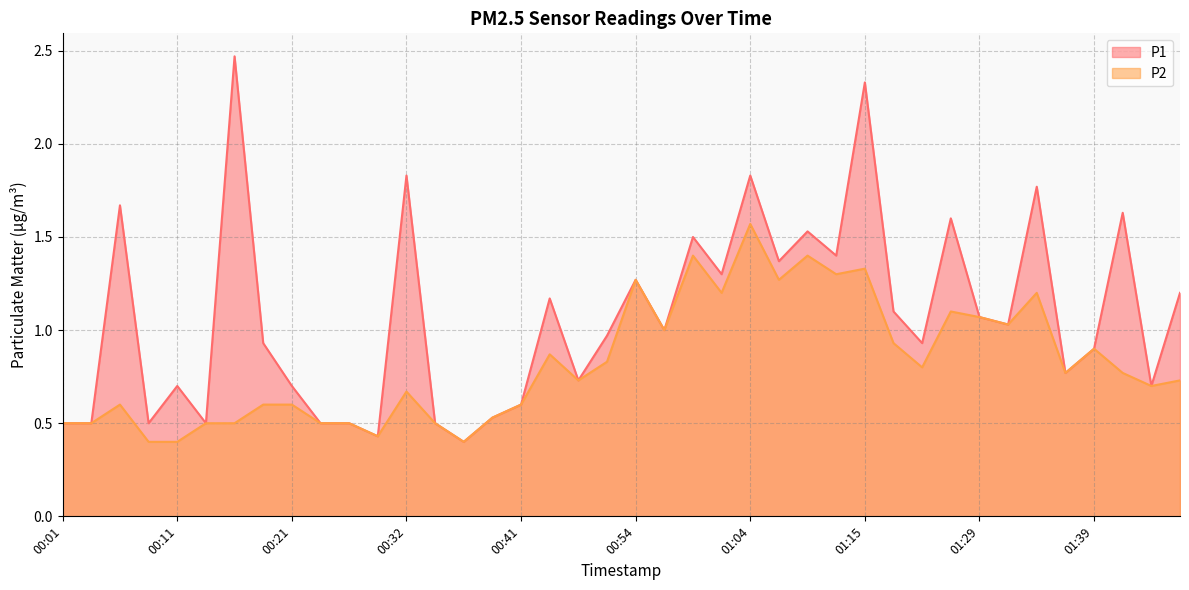

What is the total value across all series at 00:29?

0.9